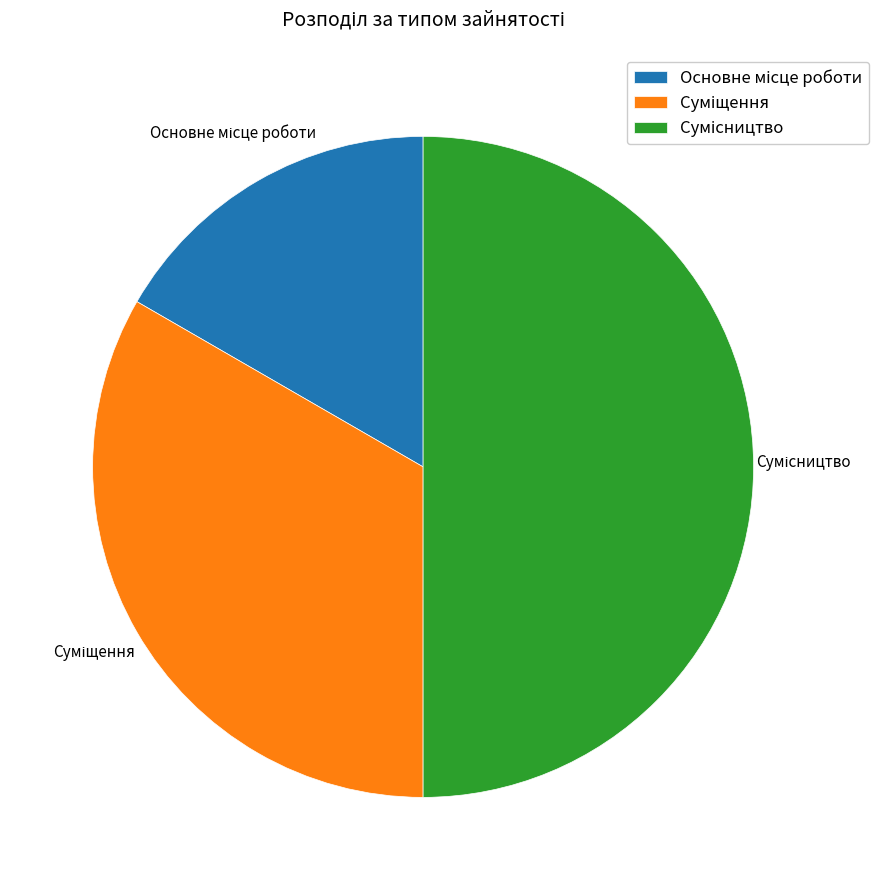

To the nearest percent, what is the difference between the Сумісництво and Основне місце роботи slice percentages?

33%